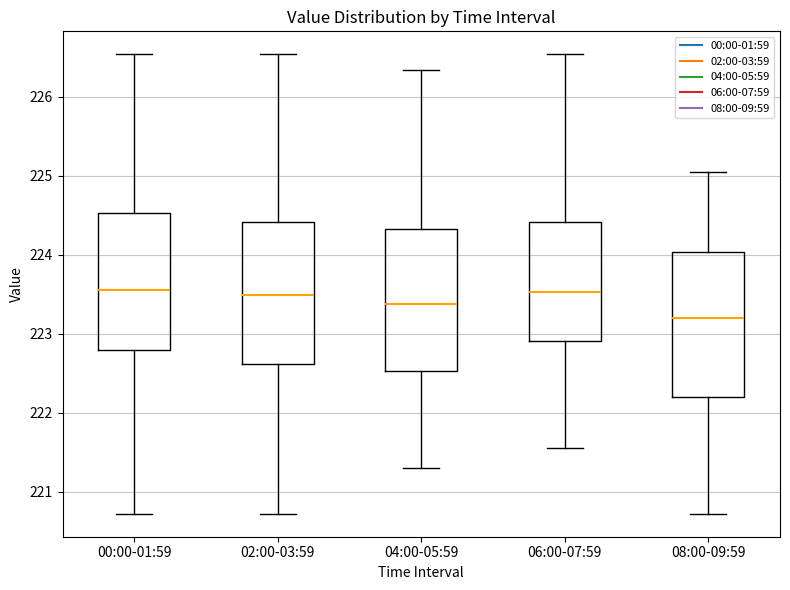

Reading left to right, read every box against the y-axis: the position of its median line, the range the box covers, and the ends of its whiskers. The values are not printed on the chart, so give them approximately, as read against the axis.

00:00-01:59: median 223.6, box 222.8 to 224.5, whiskers 220.7 to 226.5
02:00-03:59: median 223.5, box 222.6 to 224.4, whiskers 220.7 to 226.5
04:00-05:59: median 223.4, box 222.5 to 224.3, whiskers 221.3 to 226.3
06:00-07:59: median 223.5, box 222.9 to 224.4, whiskers 221.6 to 226.5
08:00-09:59: median 223.2, box 222.2 to 224.0, whiskers 220.7 to 225.1